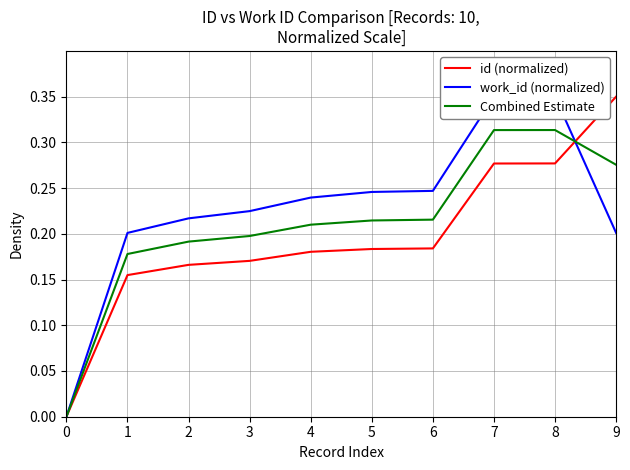

Does the chart have visible grid lines?

Yes